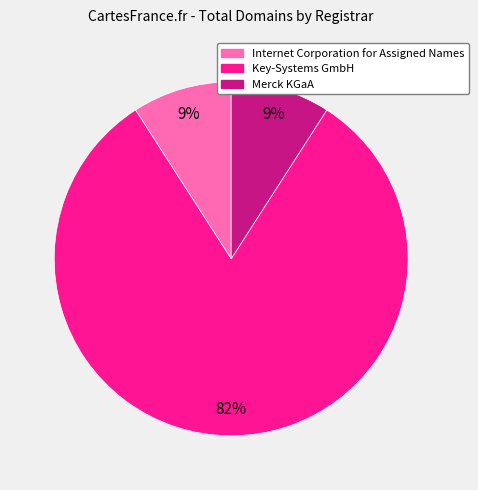

To the nearest percent, what is the difference between the largest and smallest slice percentages?

73%